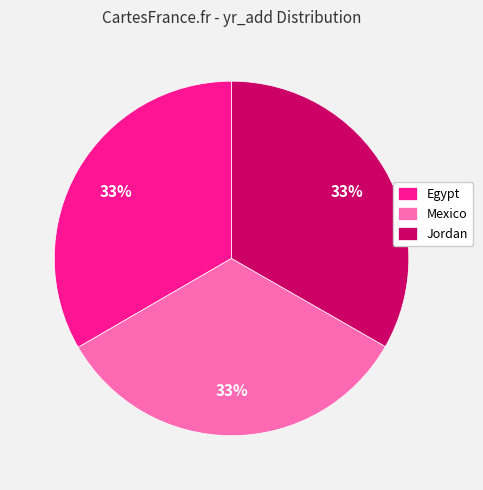

True or false: Mexico accounts for 33% of the total.

True